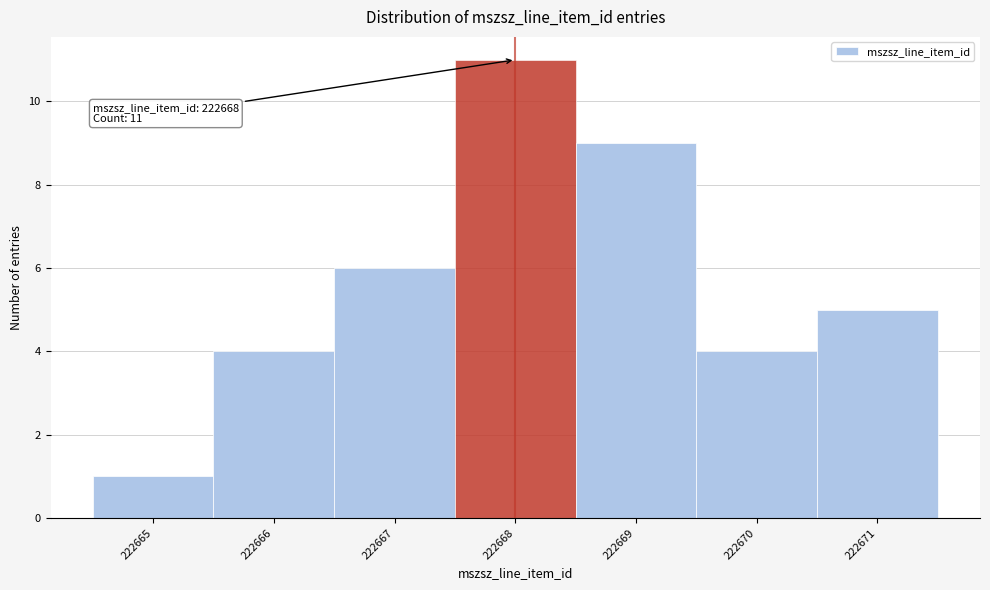

Over which range of the x-axis is the bar tallest?

222667.5 to 222668.5